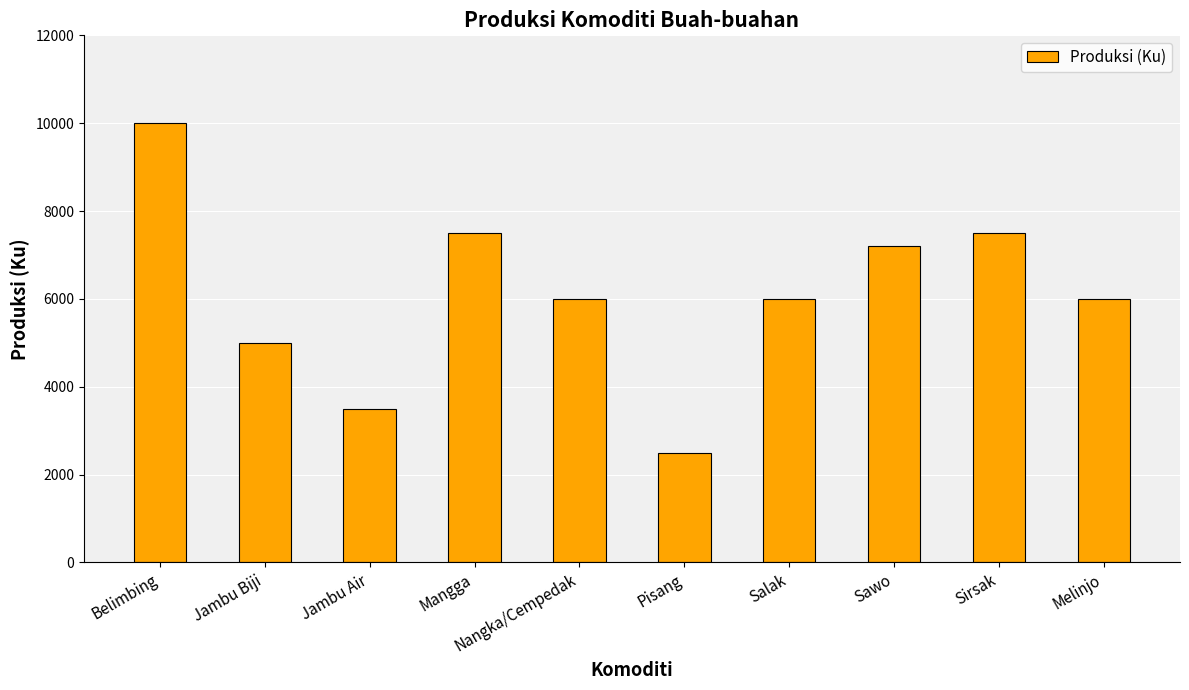

What is the label of the 3rd bar from the left?

Jambu Air